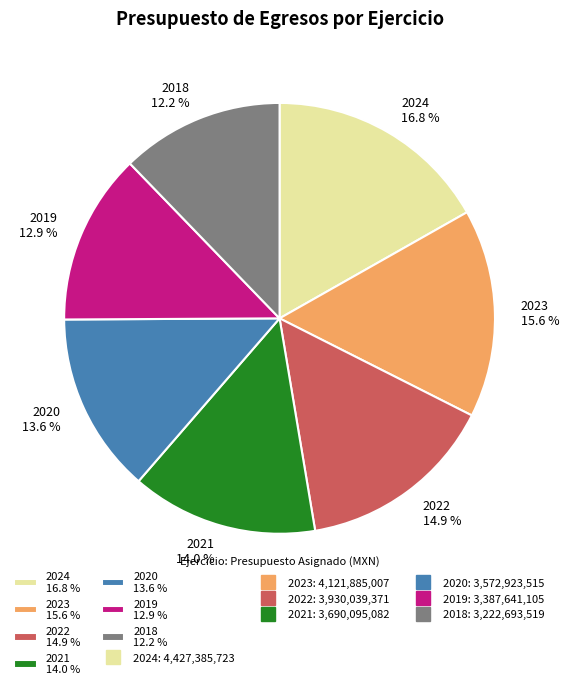

How many segments does this pie chart have?

7